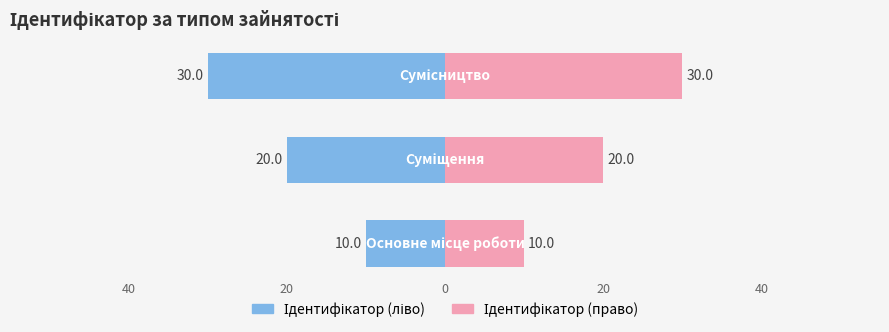

At how many categories does at least one series exceed 24?

1